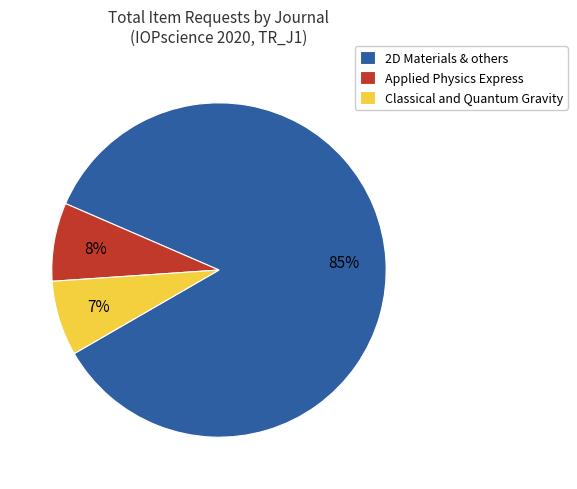

Is Applied Physics Express the majority of the pie?

No